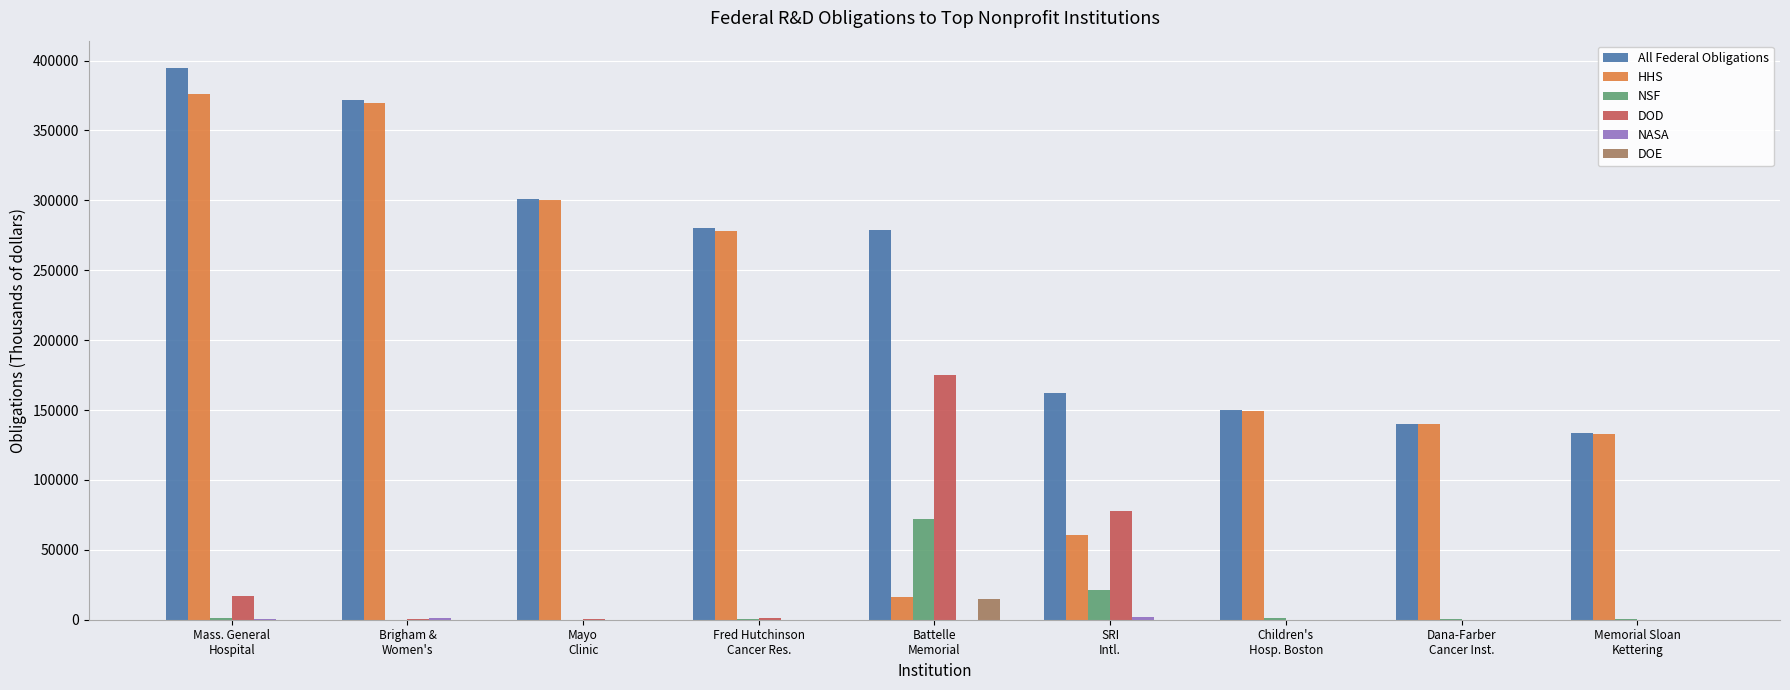

What is the highest value of the DOD series?

174860.8